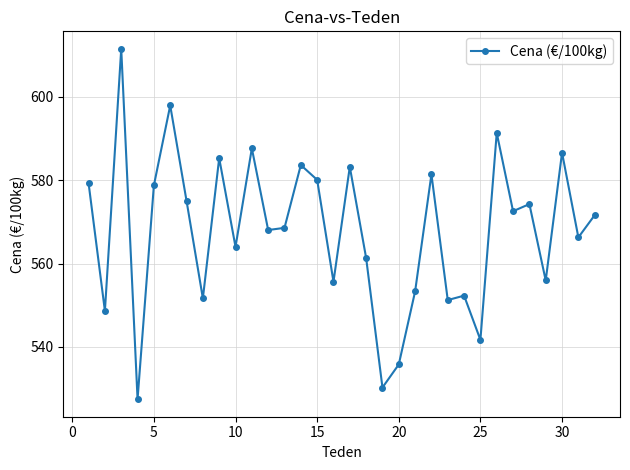

What is the difference between the maximum and second lowest values?

81.3